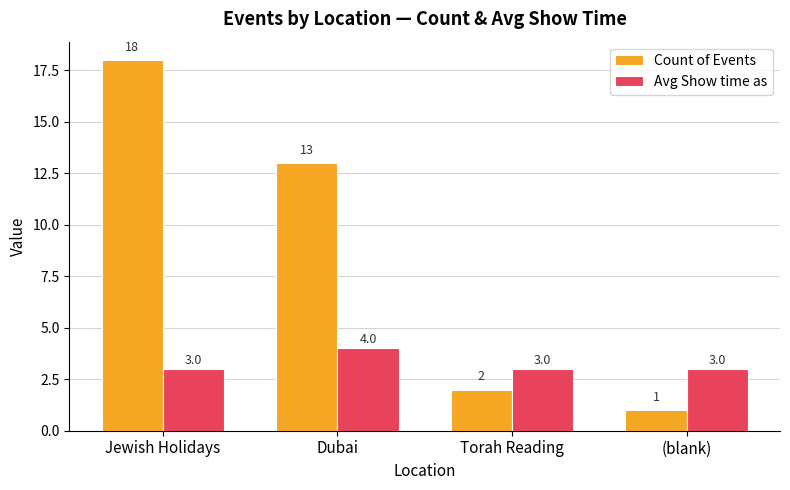

The value of Avg Show time as at Jewish Holidays is 2. True or false?

False